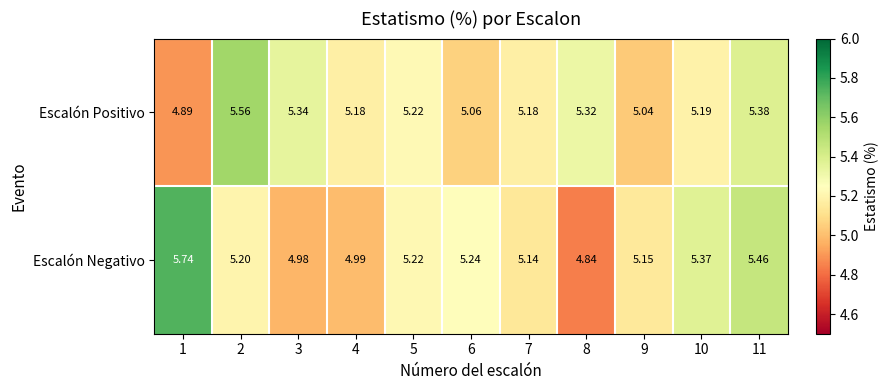

List the series in order of their peak value, lowest first.

Escalón Positivo, Escalón Negativo